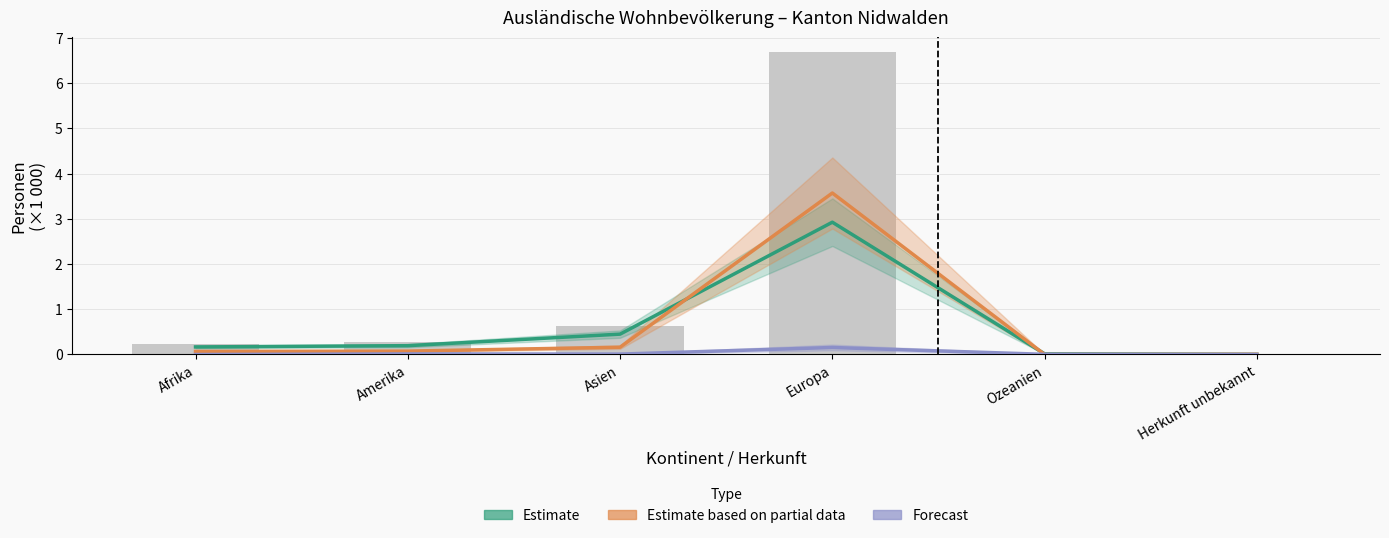

Which series has the largest total across all categories?

Estimate based on partial data (Niedergelassene C)